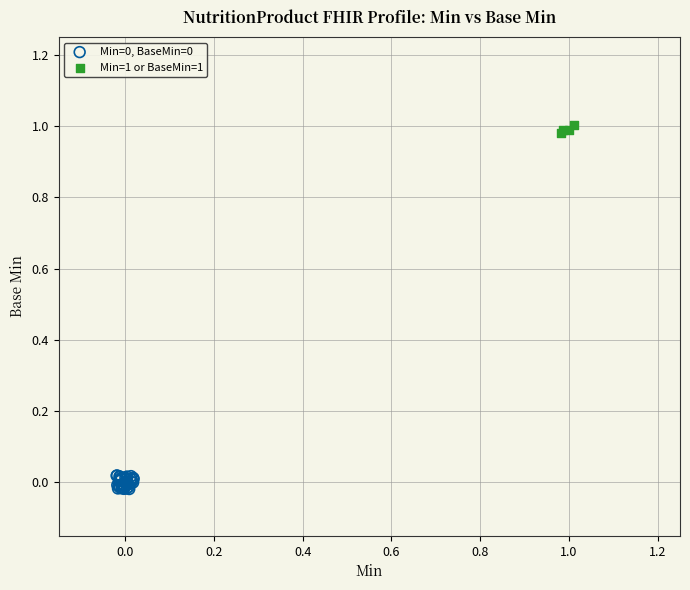

Which series reaches the maximum Y coordinate?

Min=1 or BaseMin=1